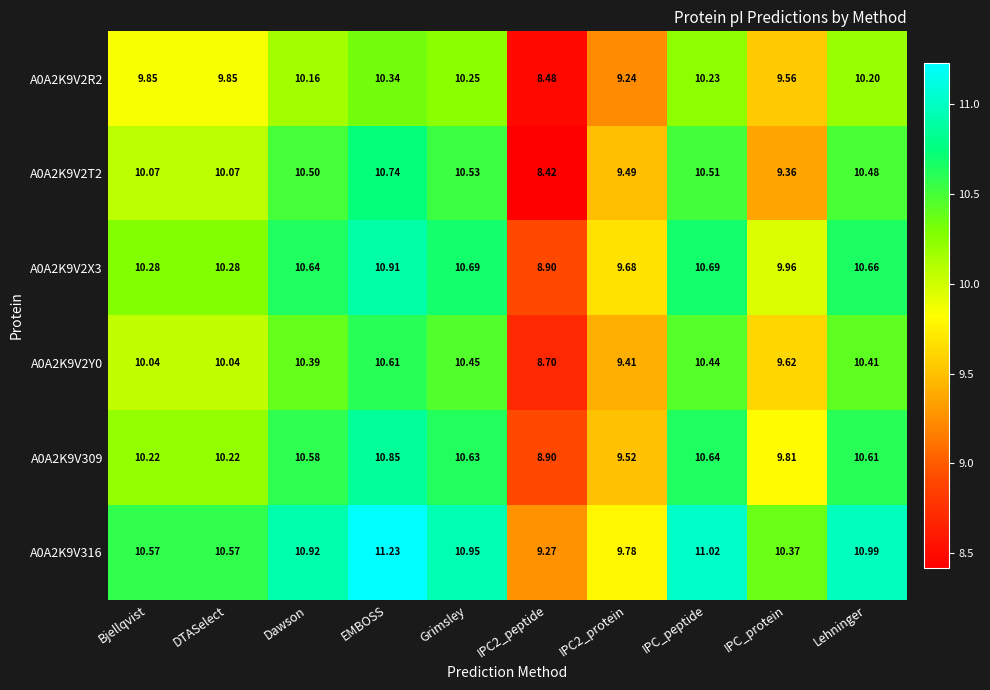

Where does the A0A2K9V2R2 series first go above 10?

Dawson